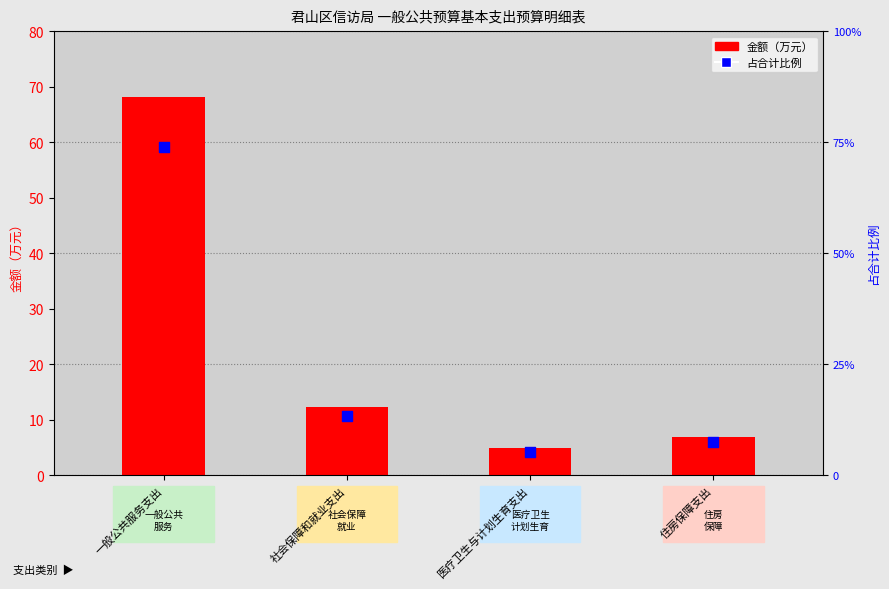

Is the value of 金额（万元） at 住房保障支出 greater than the value of 占合计比例 at 社会保障和就业支出?

No